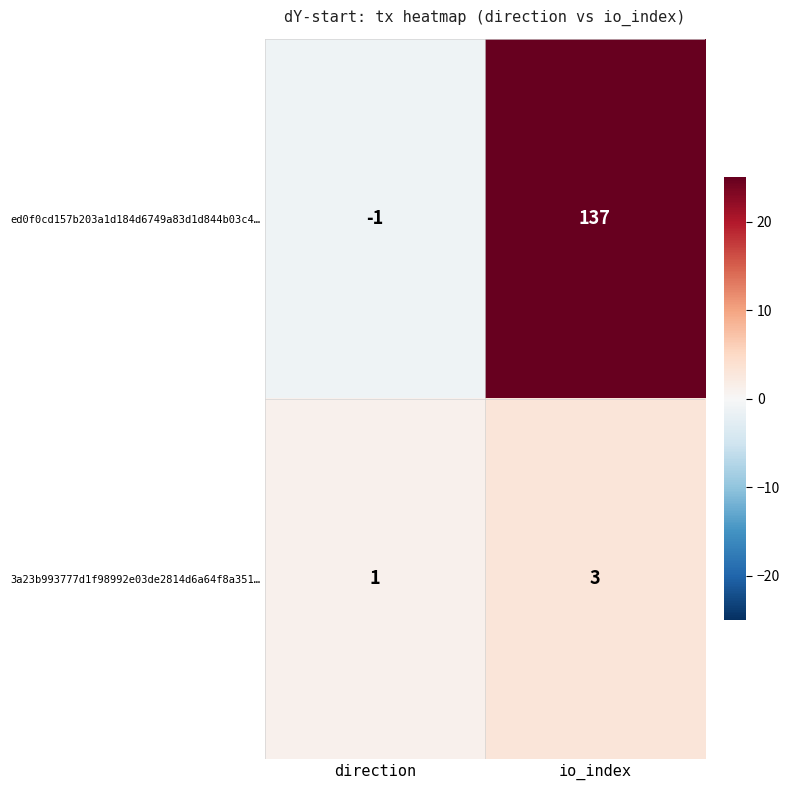

Which series has the widest spread of values?

ed0f0cd157b203a1d184d6749a83d1d844b03c4…